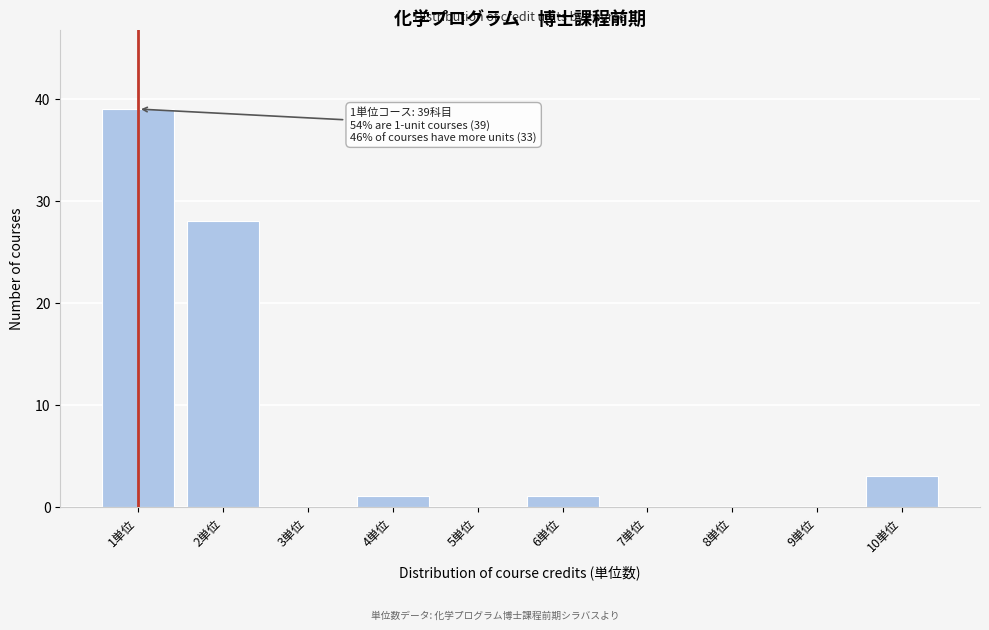

Reading left to right, transcribe all the data shown in this chart.

1単位=39	2単位=28	3単位=0	4単位=1	5単位=0	6単位=1	7単位=0	8単位=0	9単位=0	10単位=3